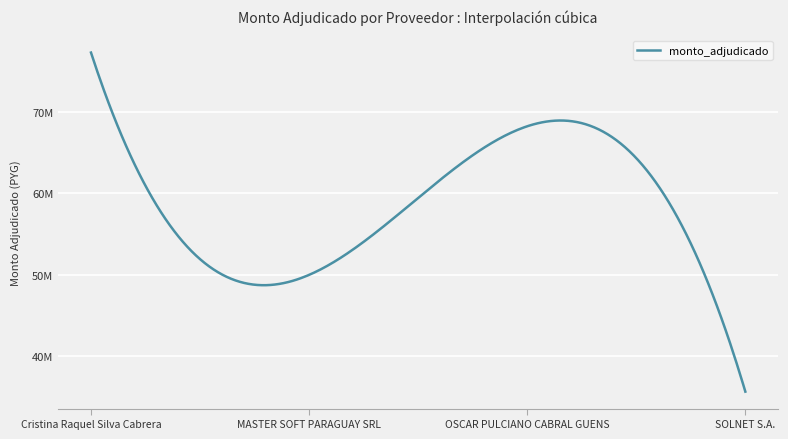

Is this an area chart (filled region under the line)?

No